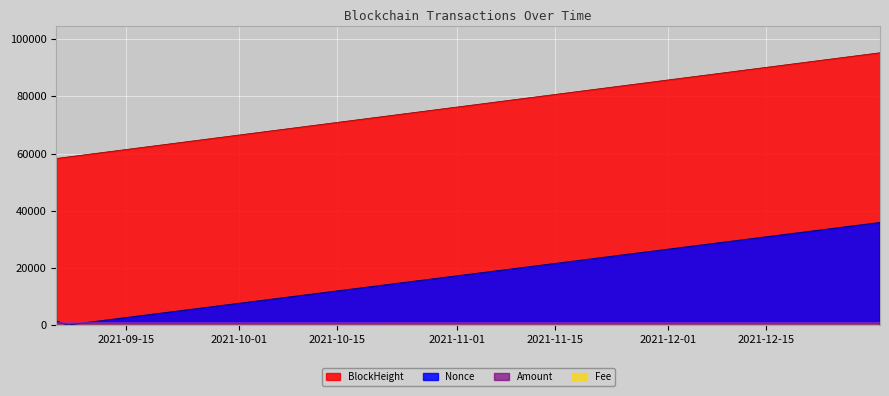

At 2021-09-06 16:27:00, list the series in order from largest to smallest.

BlockHeight, Amount, Fee, Nonce